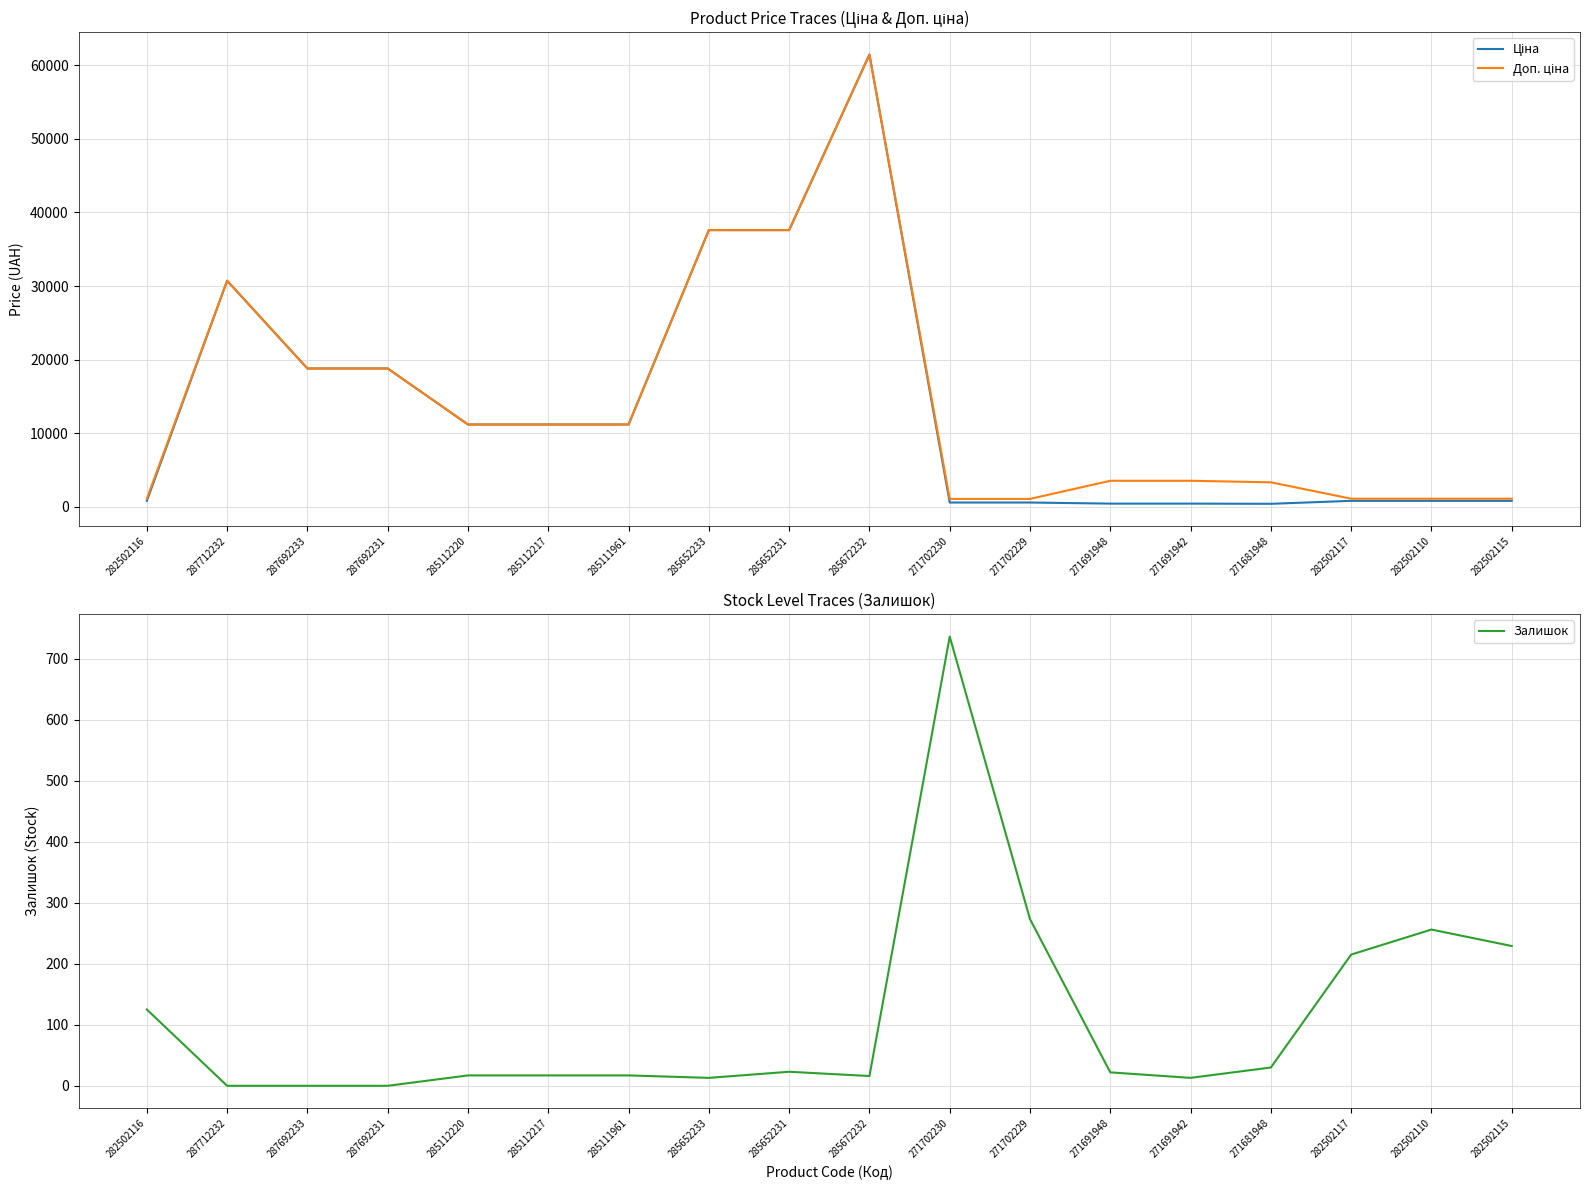

Which category has the highest value across all series?

285672232